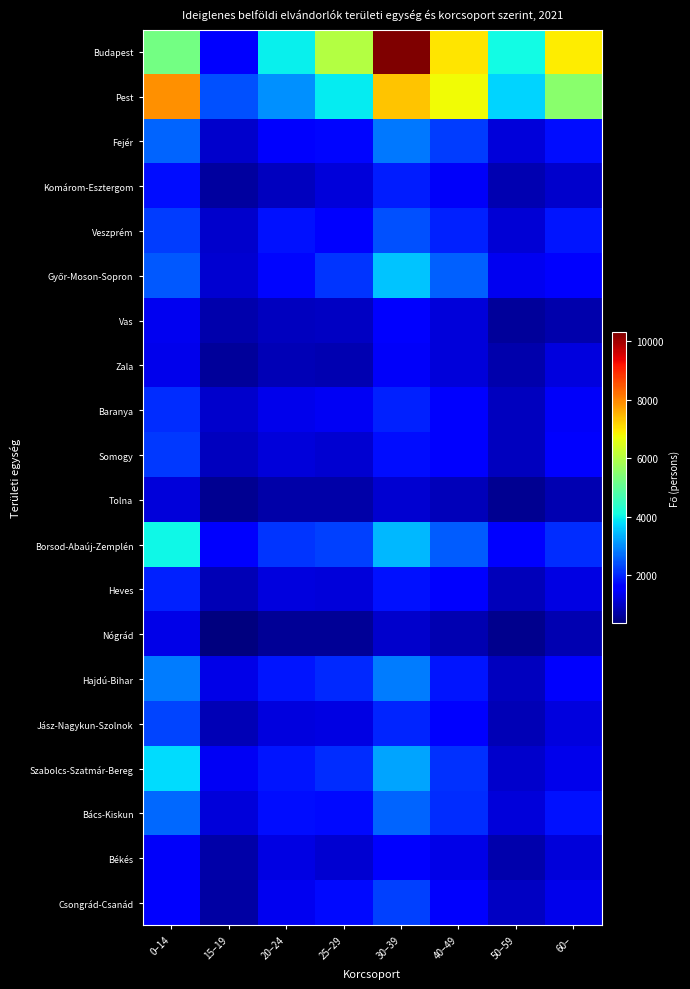

At which category is the sum across all series the highest?

30–39